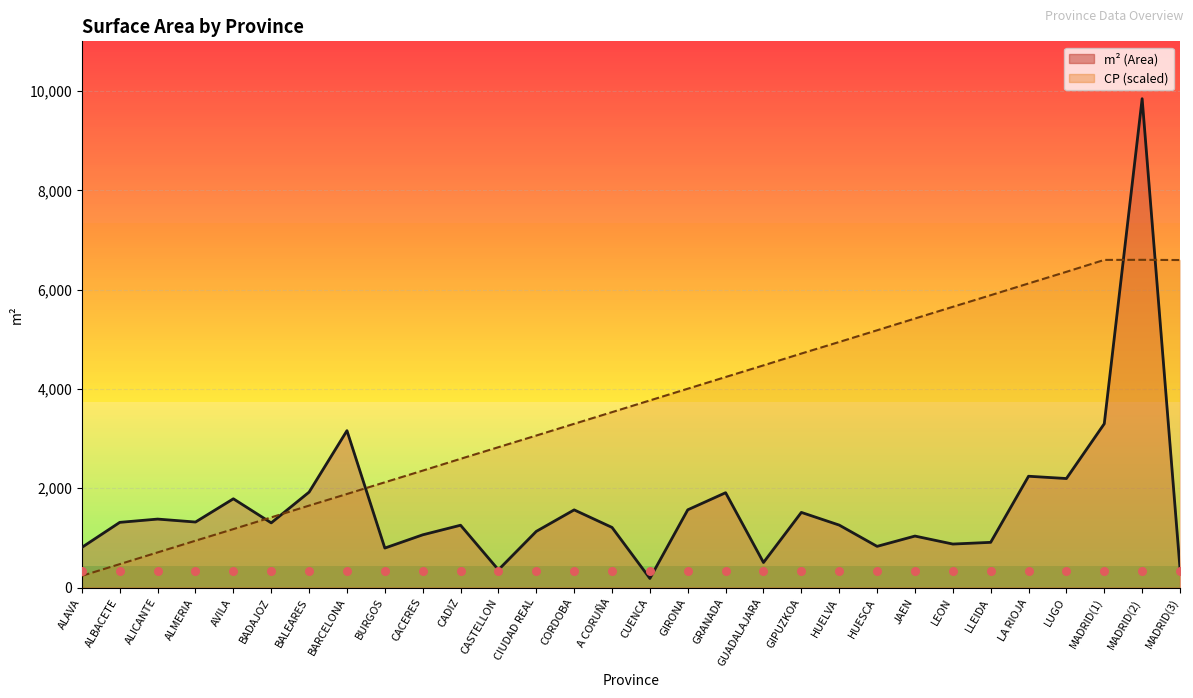

Which series contains the lowest Y value?

m² (Area) line